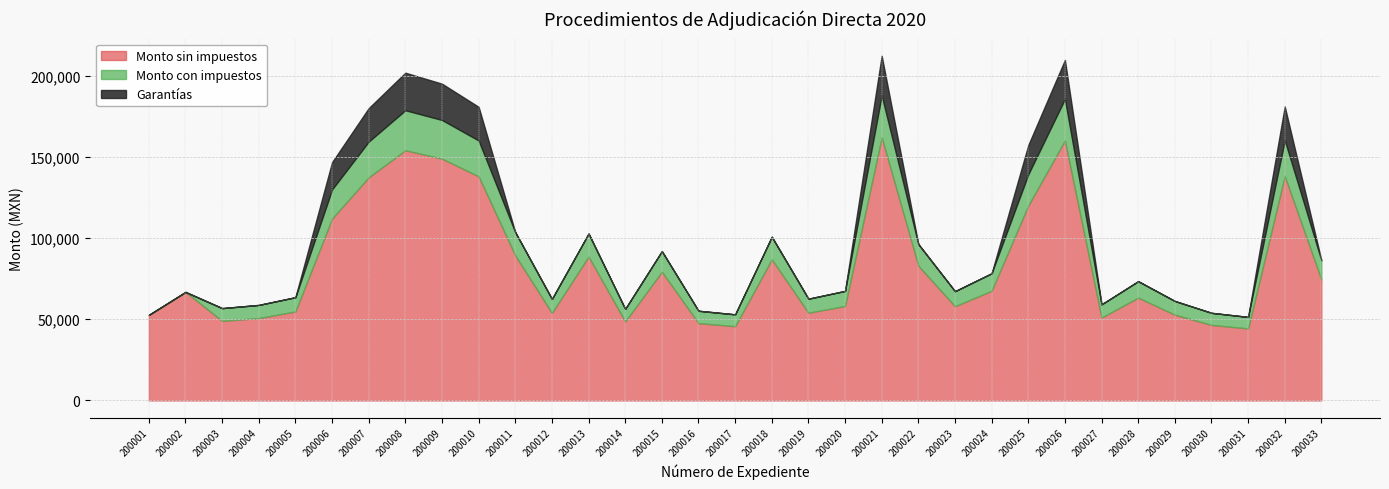

Reading left to right, list all the values displayed in this chart.

Monto sin impuestos: 200001=52675.0	200002=66805.4	200003=49000.0	200004=50700.0	200005=54800.0	200006=112000.0	200007=137400.0	200008=154050.0	200009=148885.0	200010=138000.0	200011=89300.0	200012=53870.4	200013=88600.0	200014=48600.0	200015=79260.0	200016=47600.0	200017=45700.0	200018=86900.0	200019=54000.0	200020=58140.0	200021=162000.0	200022=83000.0	200023=58000.0	200024=67500.0	200025=120000.0	200026=160046.0	200027=51000.0	200028=63300.0	200029=52800.0	200030=46500.0	200031=44330.0	200032=138170.0	200033=74395.2
Monto con impuestos: 200001=52675.0	200002=66805.4	200003=56840.0	200004=58812.0	200005=63568.0	200006=129920.0	200007=159384.0	200008=178698.0	200009=172706.6	200010=160080.0	200011=103588.0	200012=62489.7	200013=102776.0	200014=56376.0	200015=91941.6	200016=55216.0	200017=53012.0	200018=100804.0	200019=62640.0	200020=67442.4	200021=187920.0	200022=96280.0	200023=67280.0	200024=78300.0	200025=139200.0	200026=185653.4	200027=59160.0	200028=73428.0	200029=61248.0	200030=53940.0	200031=51422.8	200032=160277.2	200033=86298.5
Garantias: 200001=0.0	200002=0.0	200003=0.0	200004=0.0	200005=0.0	200006=16800.0	200007=20610.0	200008=23107.5	200009=22332.8	200010=20700.0	200011=0.0	200012=0.0	200013=0.0	200014=0.0	200015=0.0	200016=0.0	200017=0.0	200018=0.0	200019=0.0	200020=0.0	200021=24300.0	200022=0.0	200023=0.0	200024=0.0	200025=18000.0	200026=24006.9	200027=0.0	200028=0.0	200029=0.0	200030=0.0	200031=0.0	200032=20725.5	200033=0.0